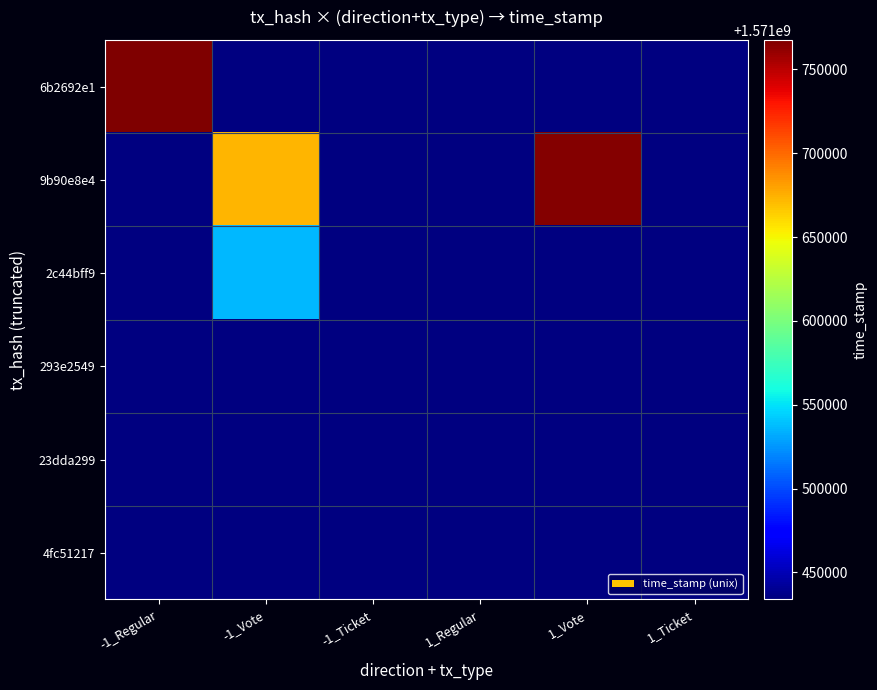

Which has a higher value, -1_Ticket or 1_Vote?

1_Vote